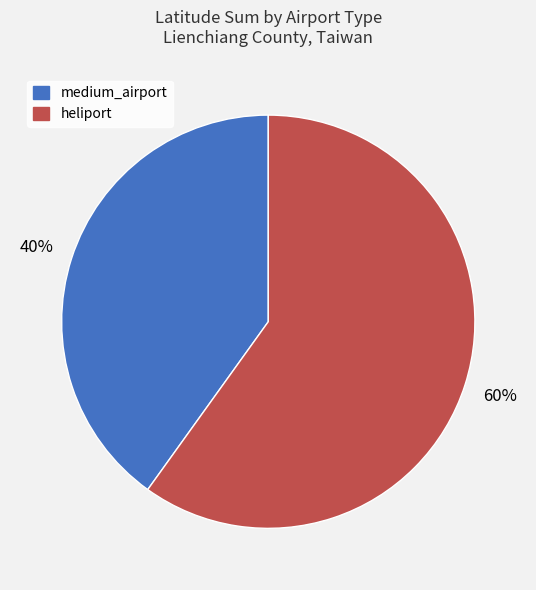

How many slices are in this pie chart?

2